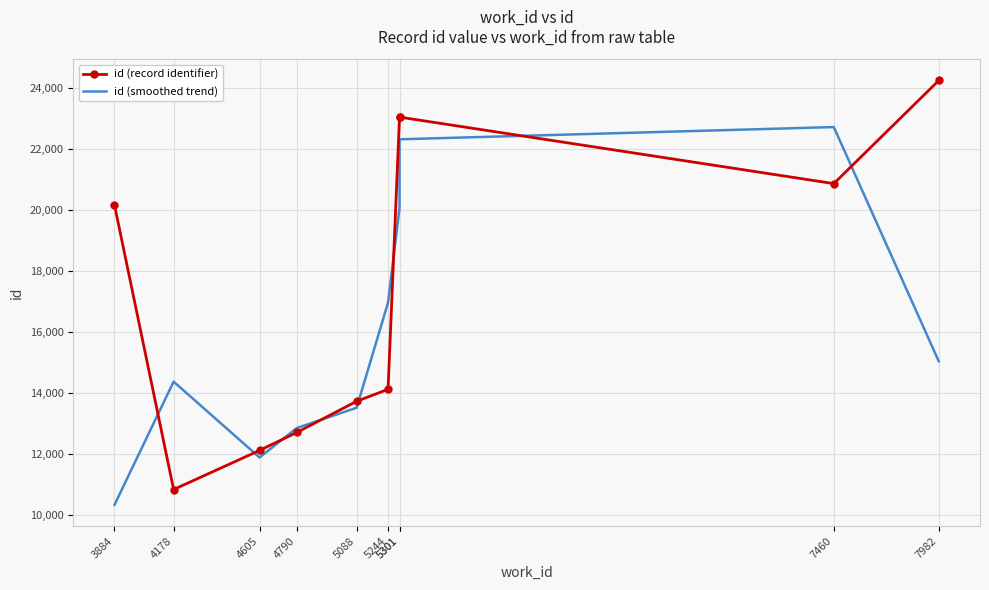

What is the difference between the maximum and second lowest values in the id (smoothed trend) series?

10839.0